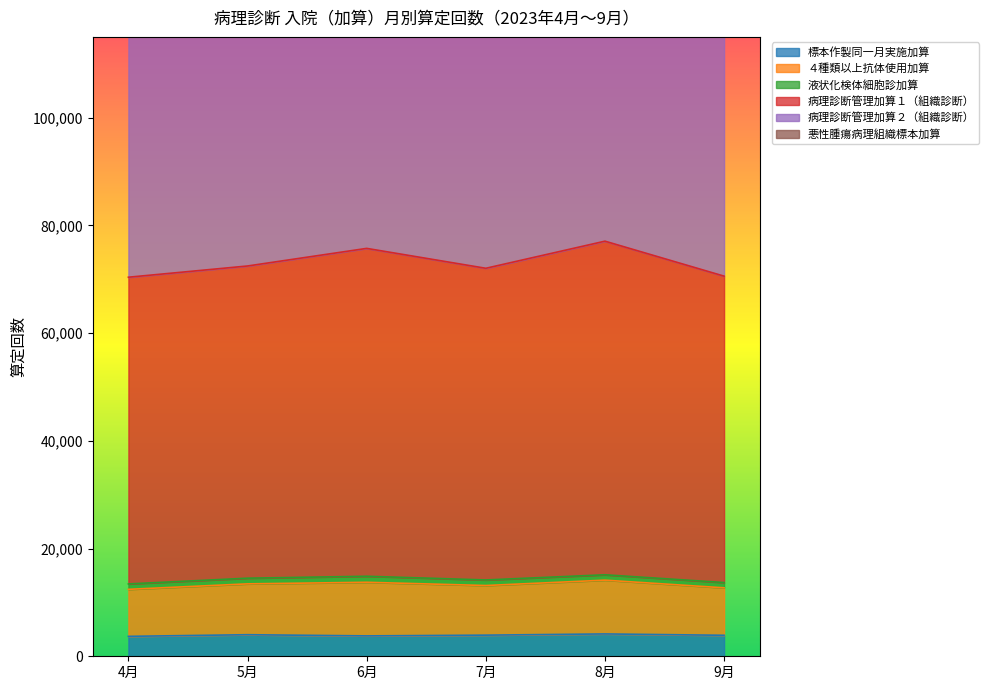

At how many categories does at least one series exceed 134250?

6